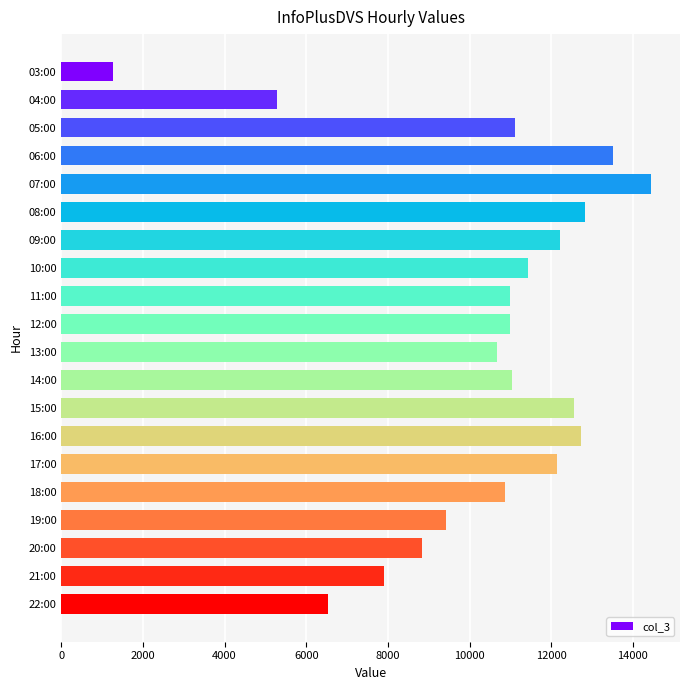

What value does the data have at 03:00, to the nearest 10?

1280